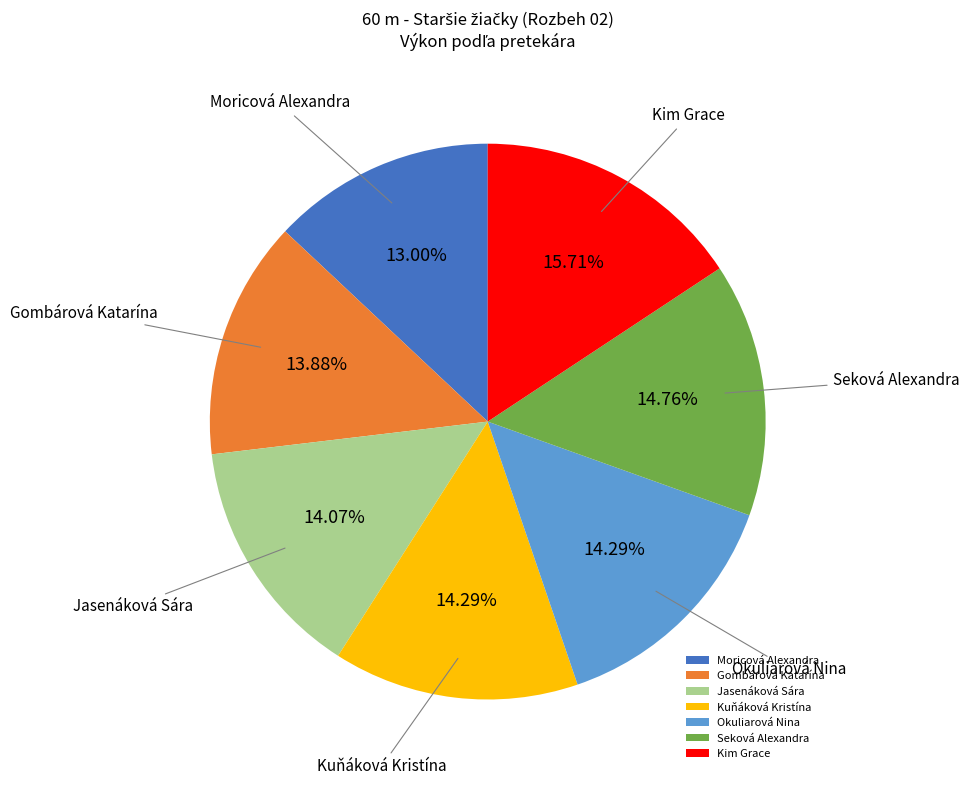

To the nearest percent, what portion does Jasenáková Sára represent?

14%